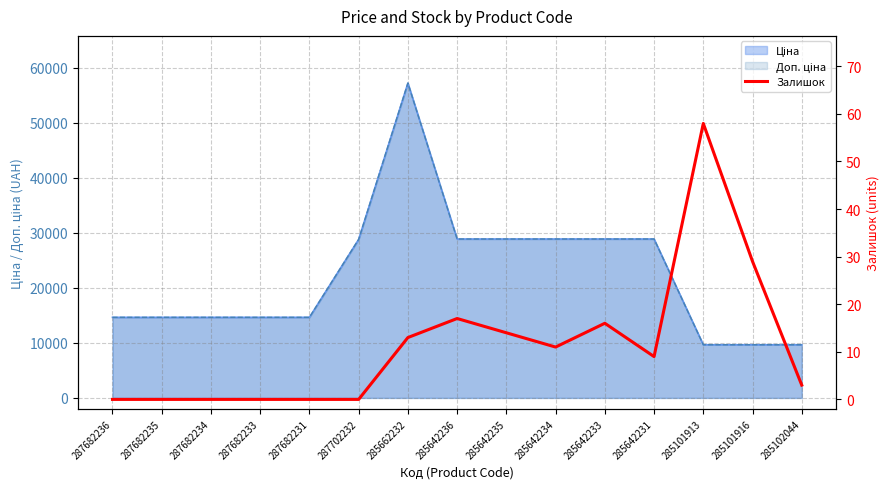

Reading right to left, what are all the values shown in this chart?

285102044=3	285101916=29	285101913=58	285642231=9	285642233=16	285642234=11	285642235=14	285642236=17	285662232=13	287702232=0	287682231=0	287682233=0	287682234=0	287682235=0	287682236=0